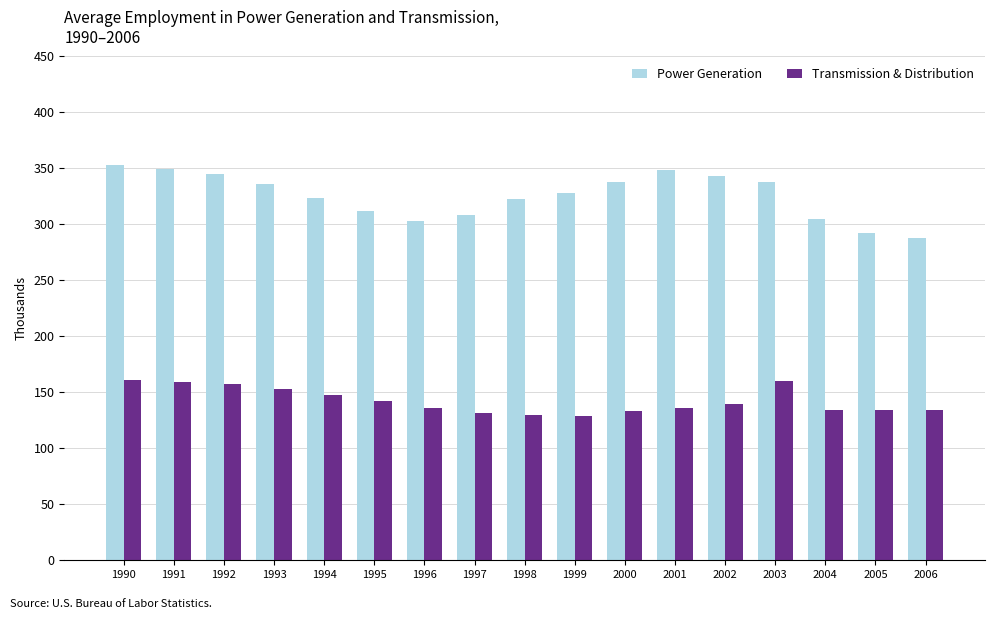

What is the smallest value displayed?

128.5